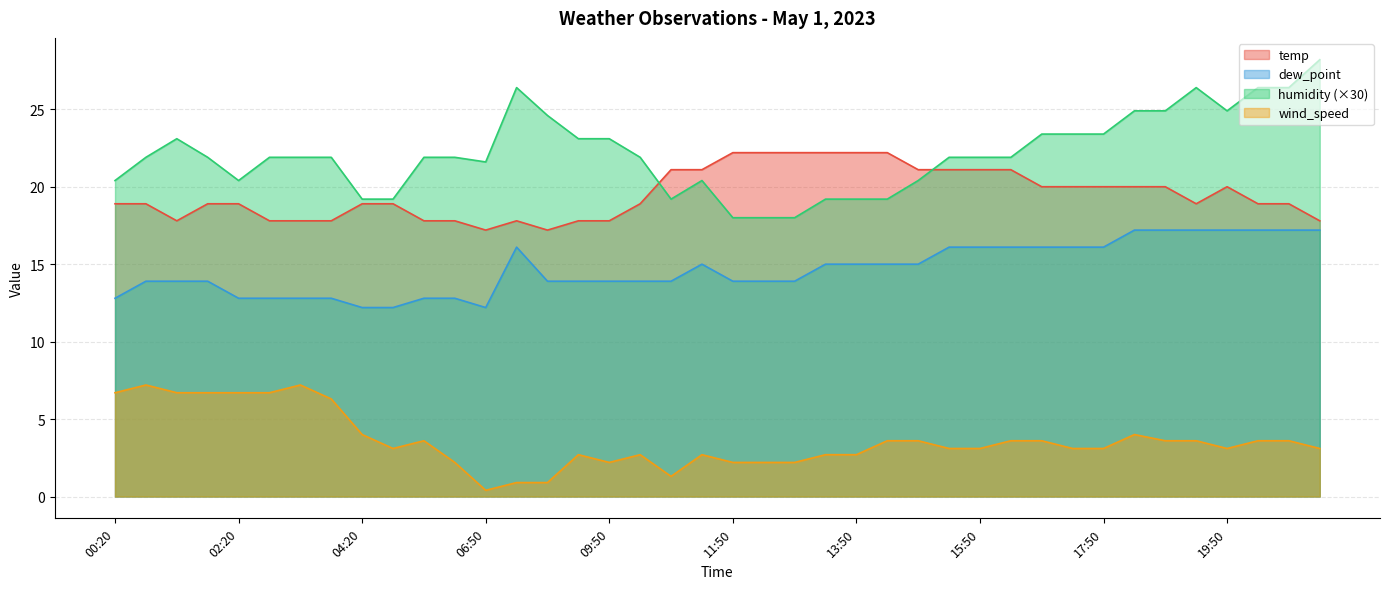

What is the sum of the humidity values at 14:50 and 19:50?

45.3